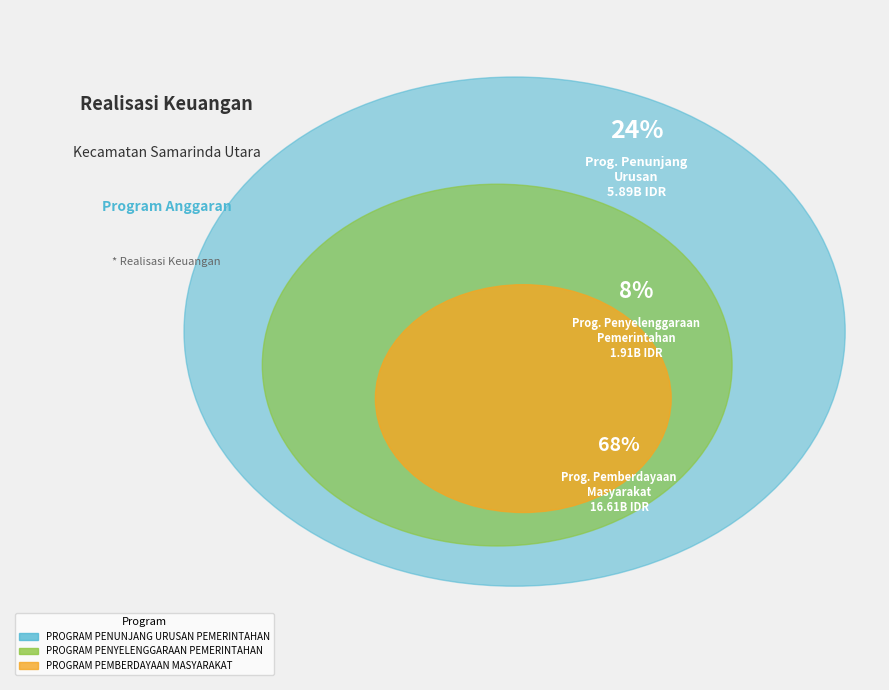

To the nearest percent, what is the average slice percentage?

33%